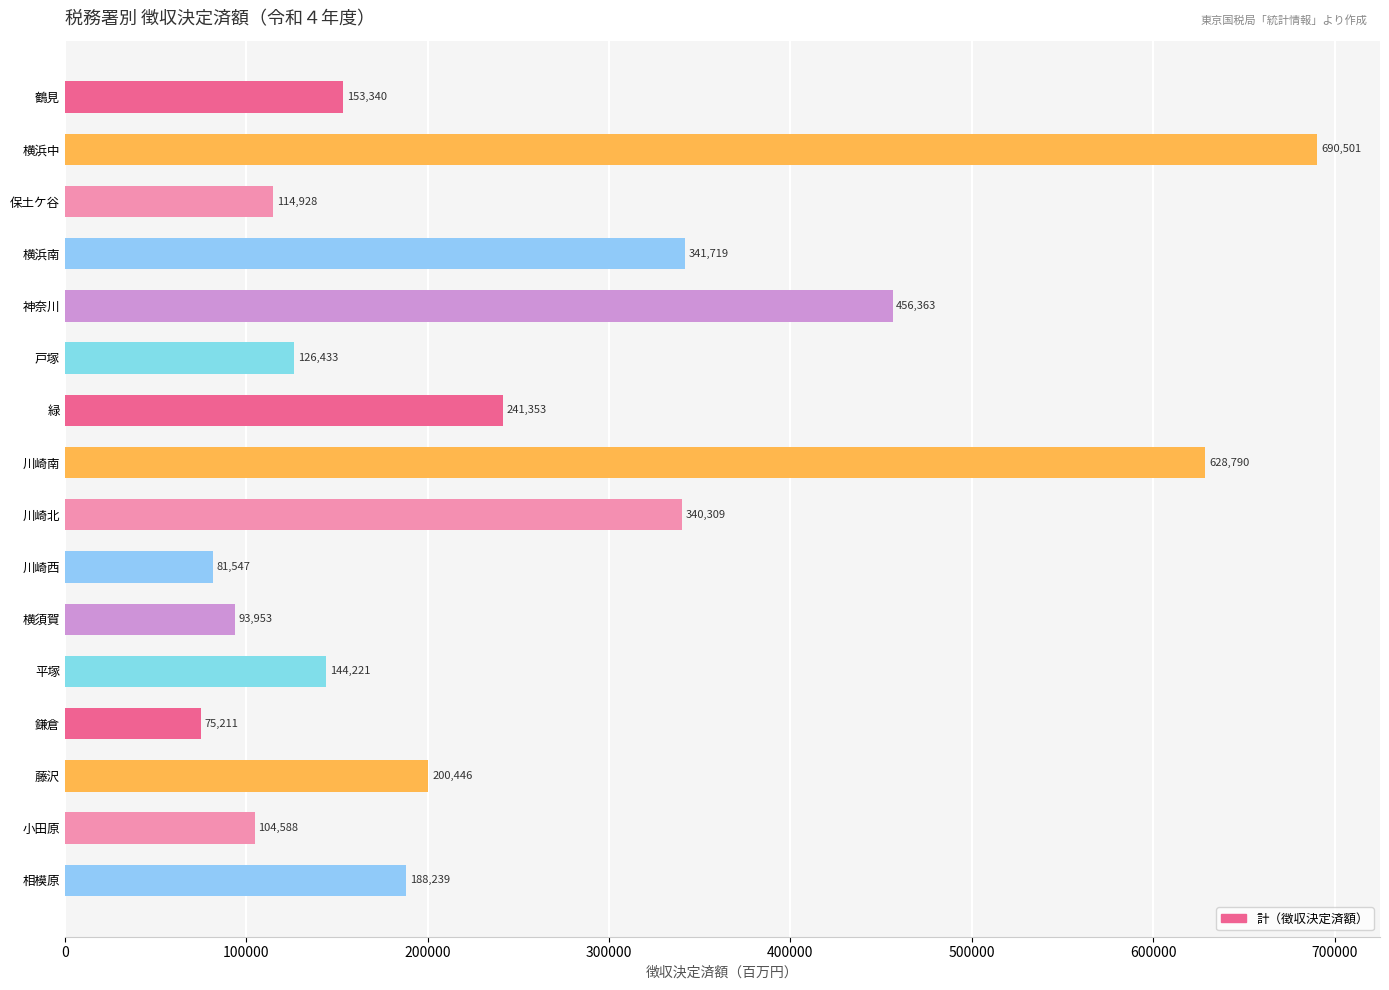

What is the difference between the maximum and minimum values?

615290